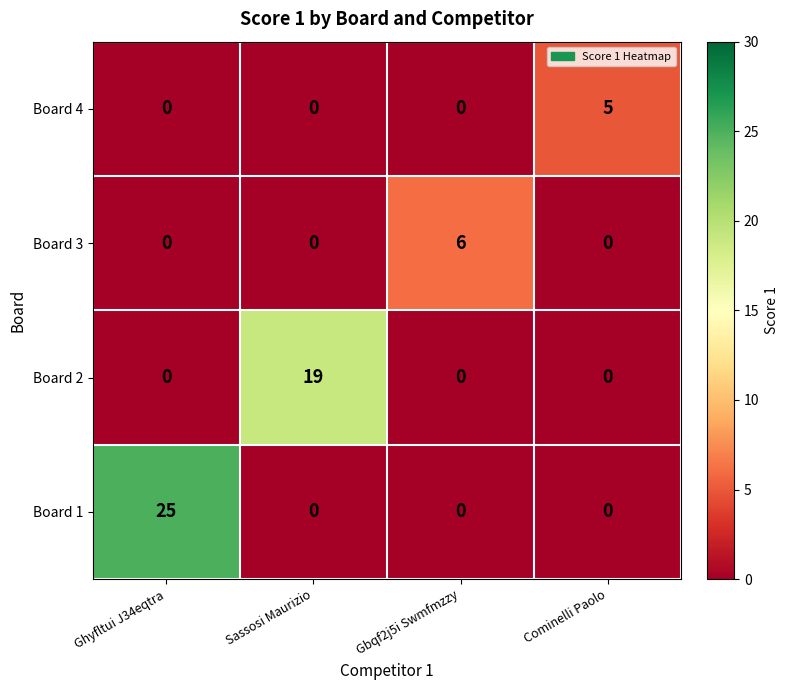

Is it true that Board 3 equals 1 at Gbqf2j5i Swmfmzzy?

False